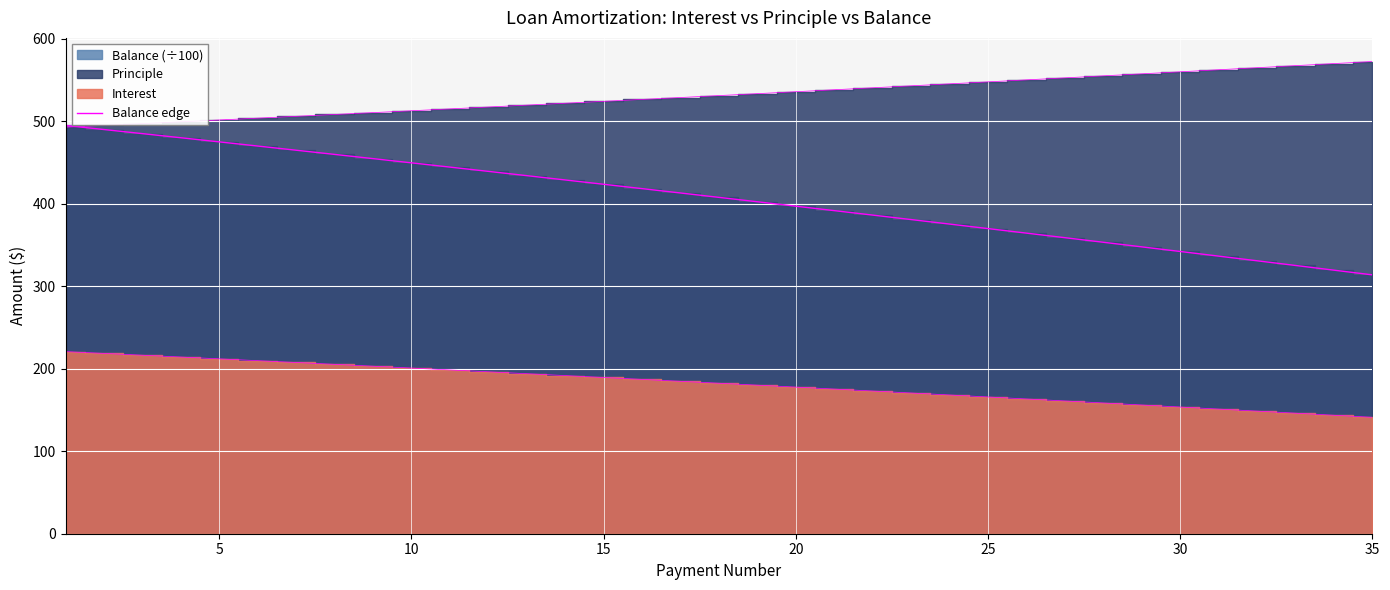

True or false: the data has more than 2 interior local peaks.

False